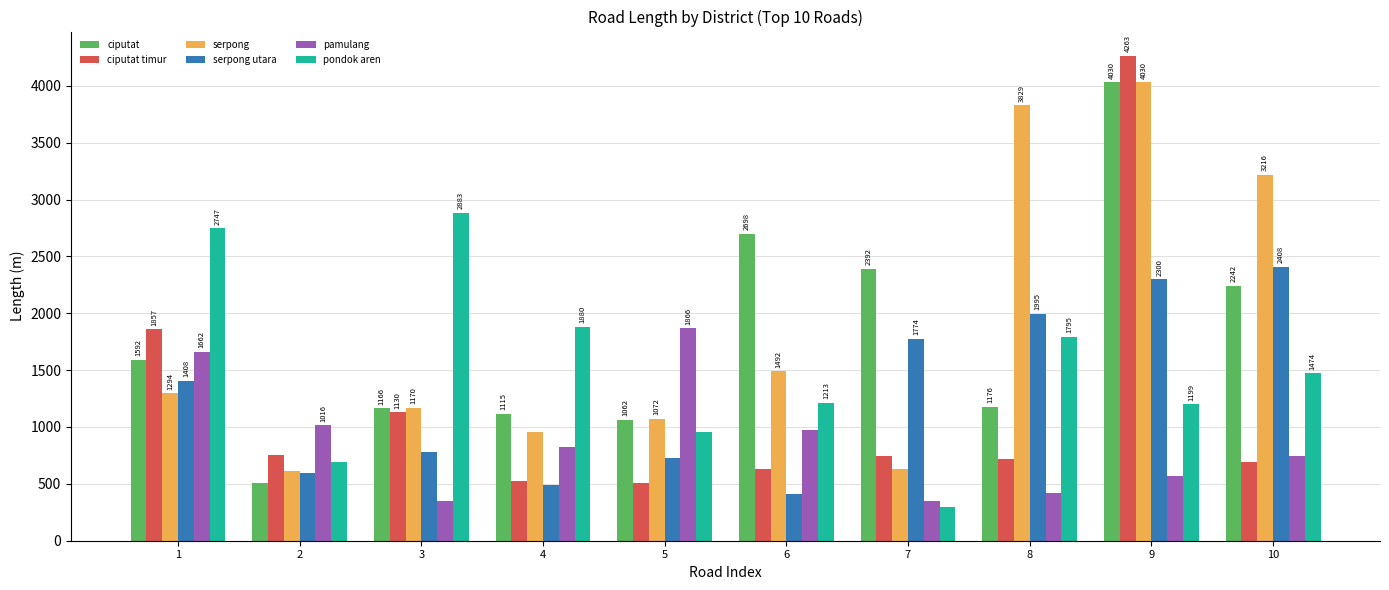

List the labels in order of ciputat value, largest first.

9, 6, 7, 10, 1, 8, 3, 4, 5, 2